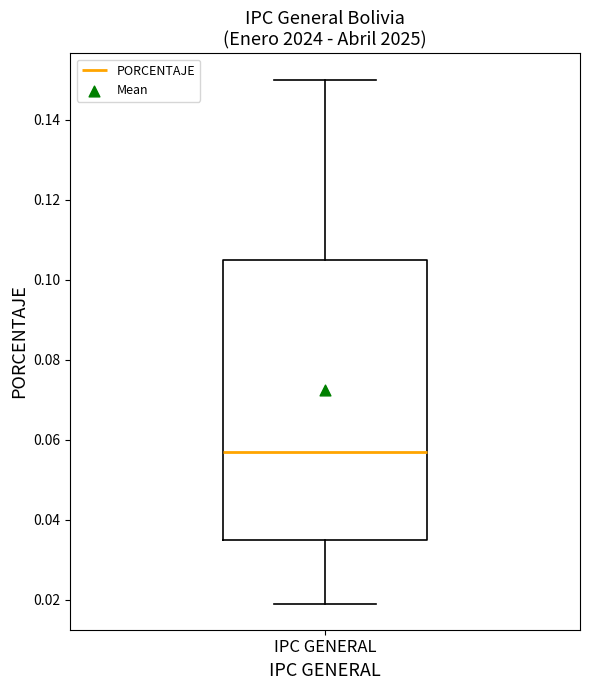

Transcribe this box plot: give where the median line is, the range the box spans, and where the two whiskers end, as read against the y-axis. The values are not printed on the chart, so give them approximately, as read against the axis.

median 0.058, box 0.036 to 0.106, whiskers 0.020 to 0.150